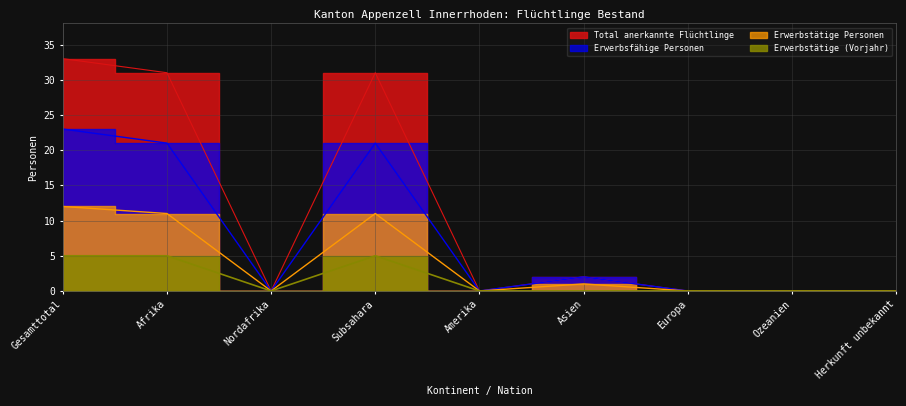

What is the label of the 8th point from the right?

Afrika